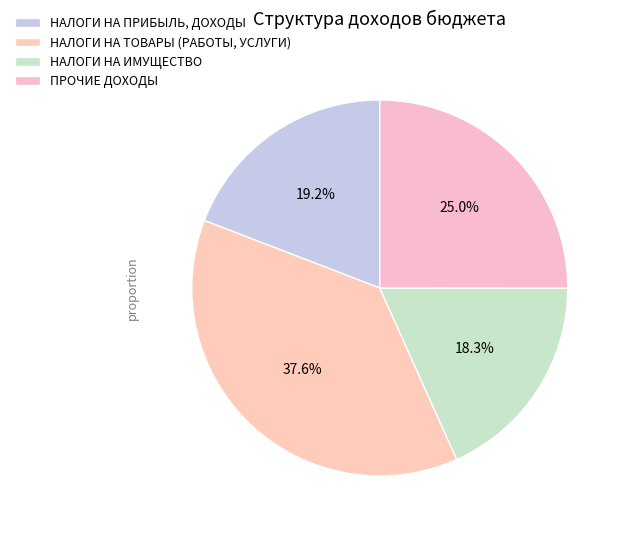

True or false: НАЛОГИ НА ПРИБЫЛЬ, ДОХОДЫ accounts for 12% of the total.

False